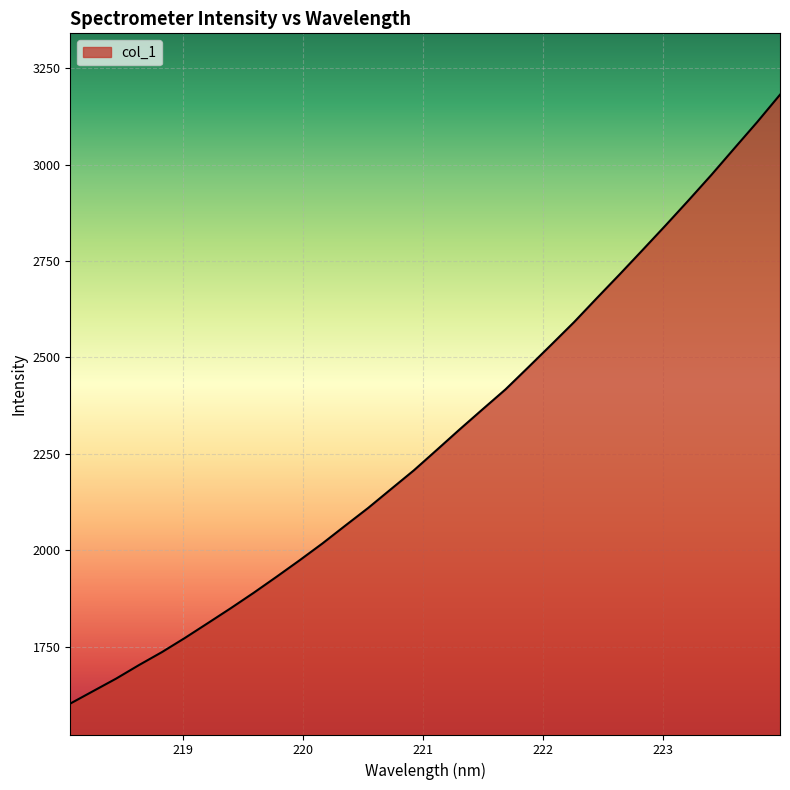

What is the average value?

2290.5